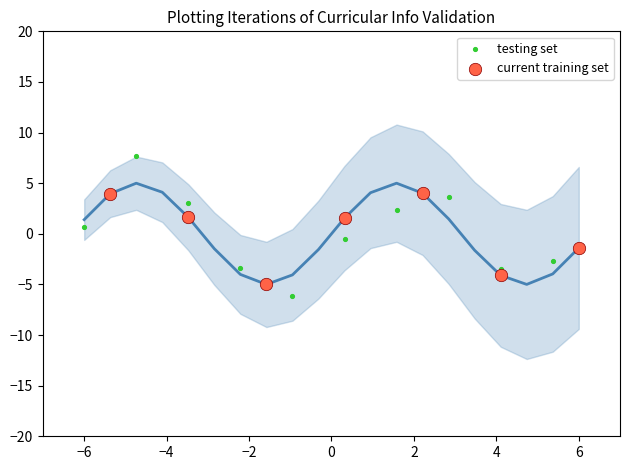

Which series reaches the maximum Y coordinate?

testing set